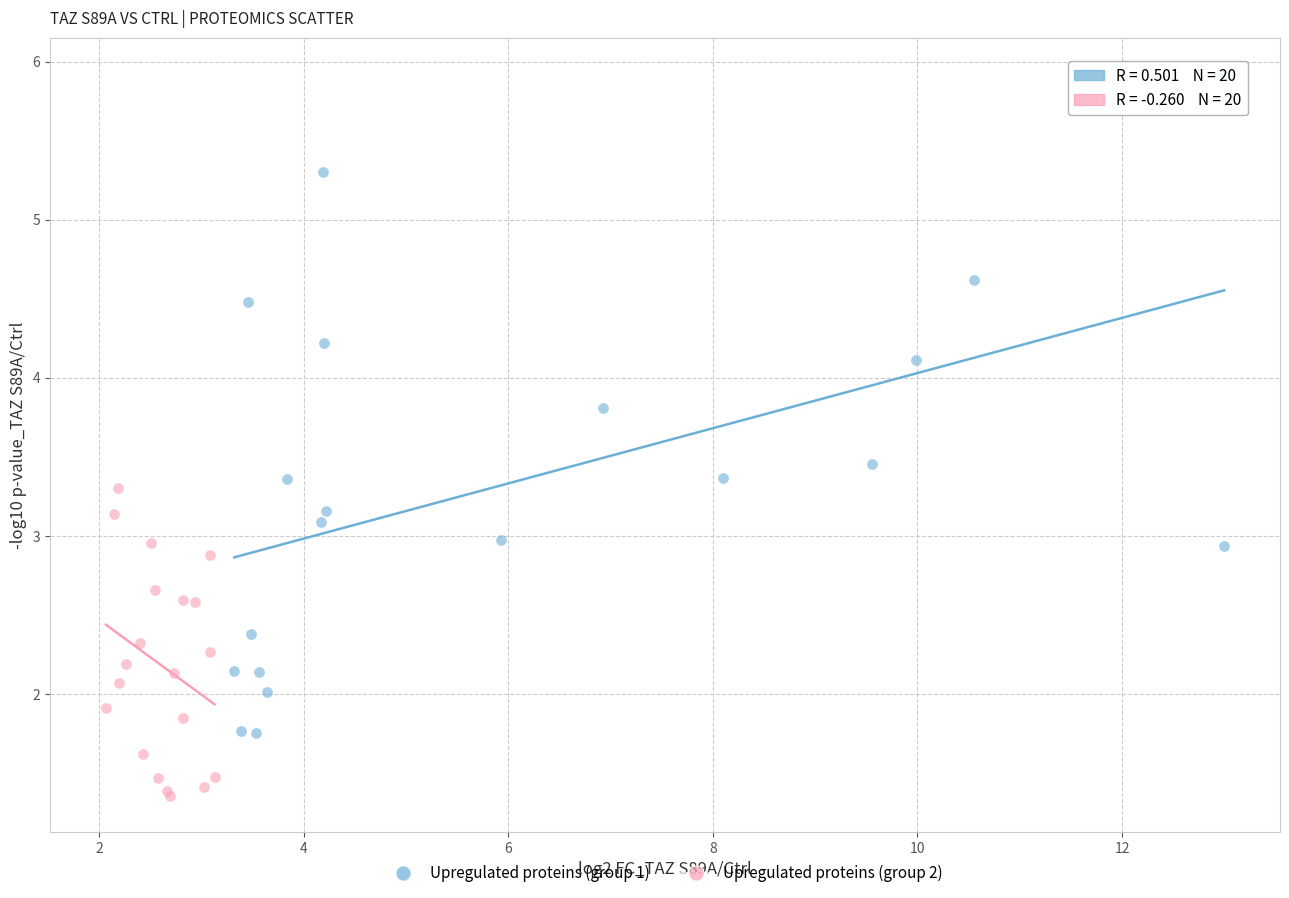

Which series contains the lowest Y value?

Upregulated proteins (group 2)